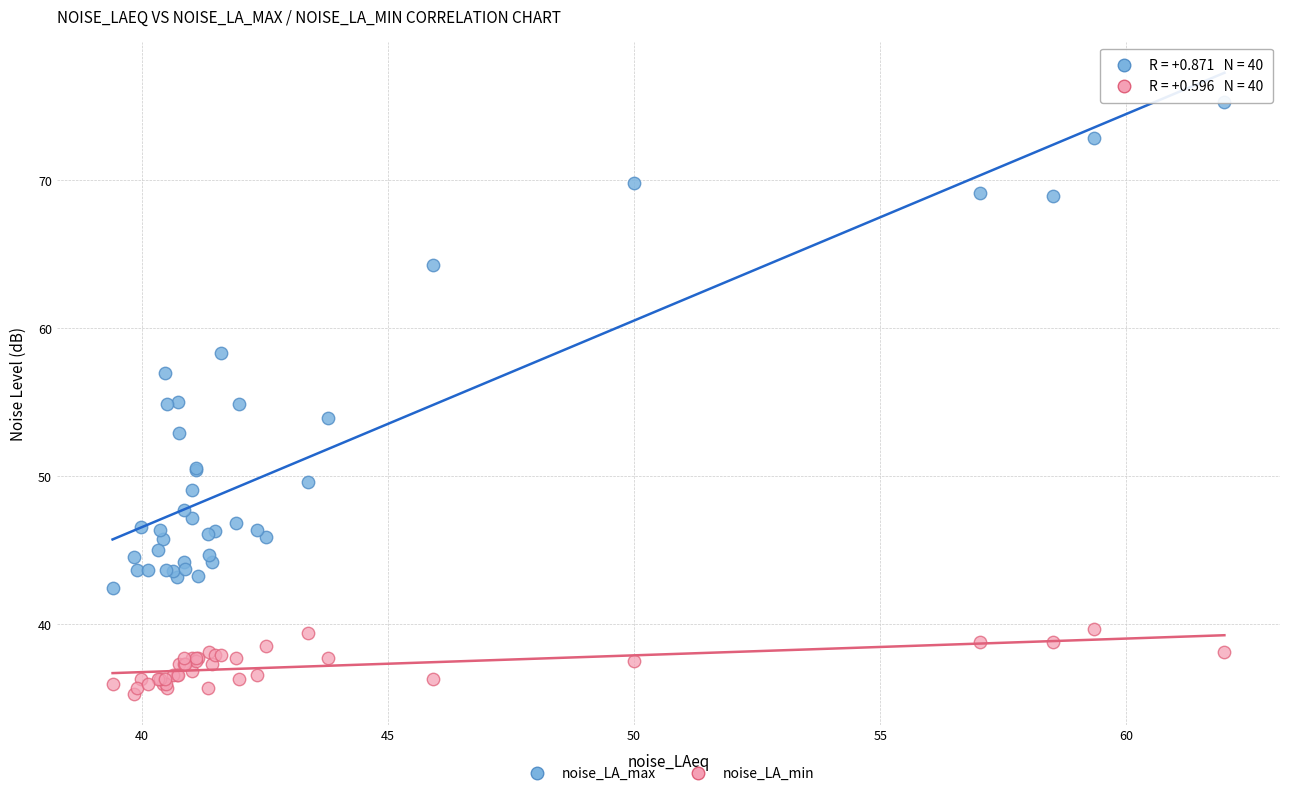

Which series has the largest Y range (max minus min)?

noise_LA_max